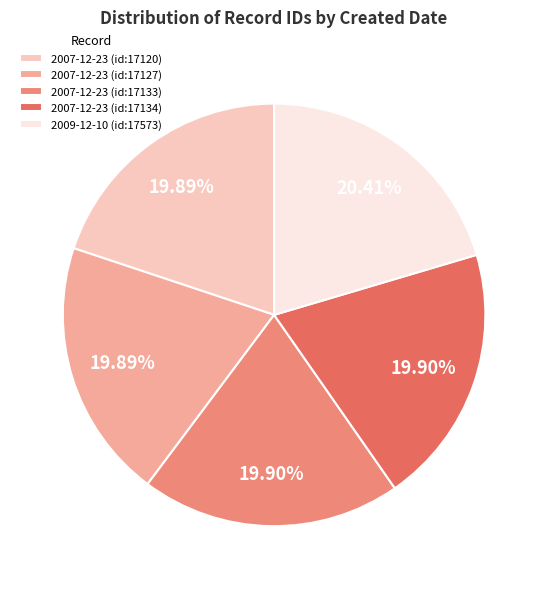

How many slices are in this pie chart?

5